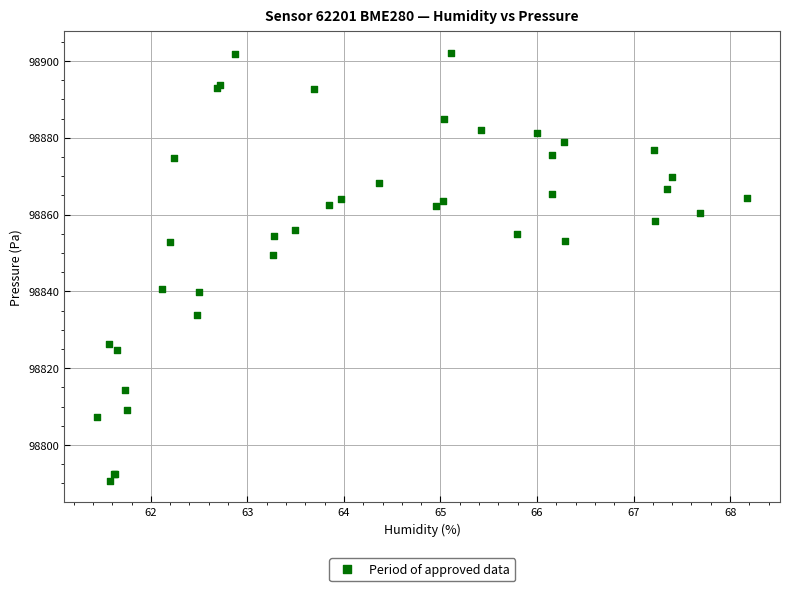

What Y value in the scatter plot is closest to 98846?

98849.5